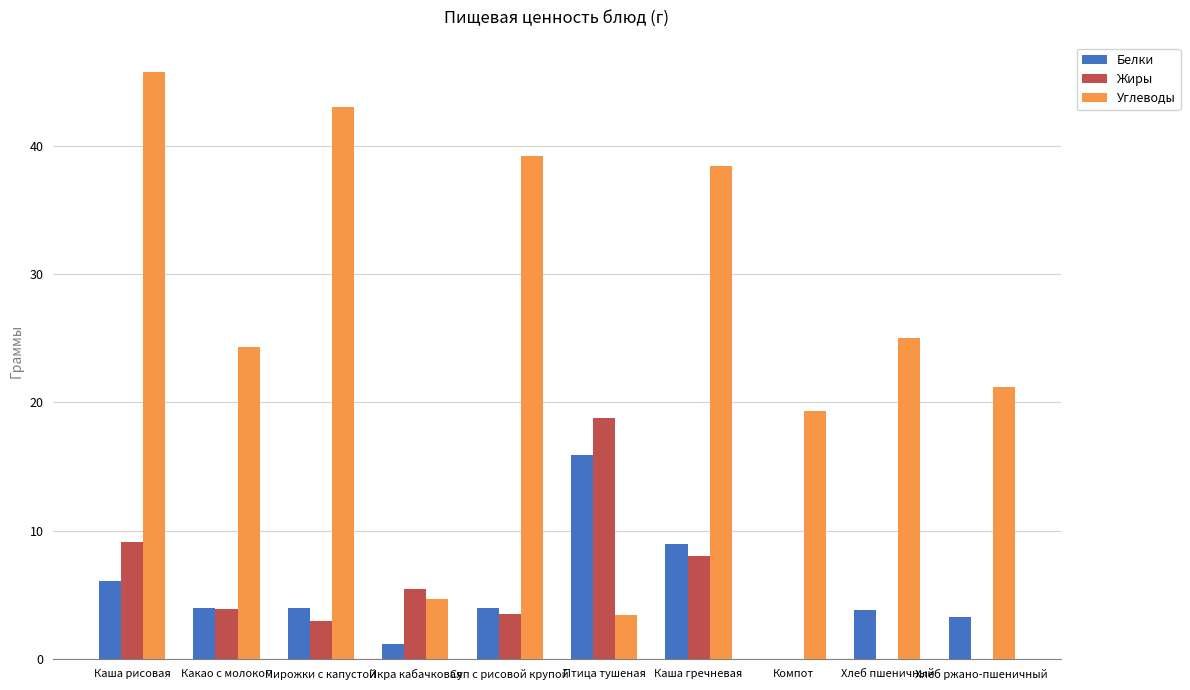

At which category does the chart reach its peak across all series?

Каша рисовая